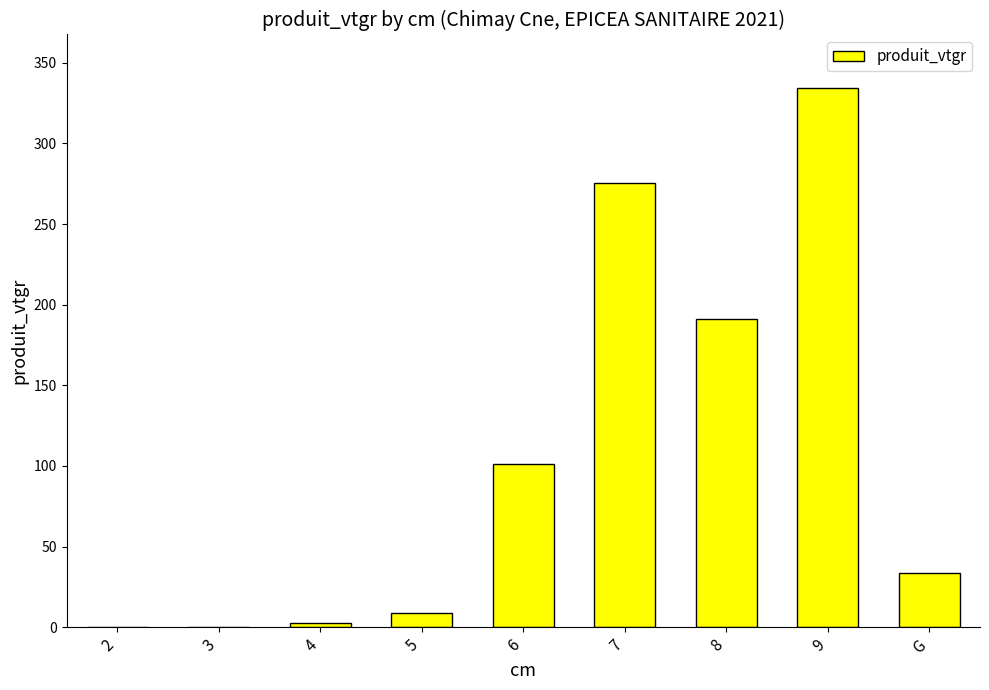

What is the change in value from 2 to 5?

+8.8